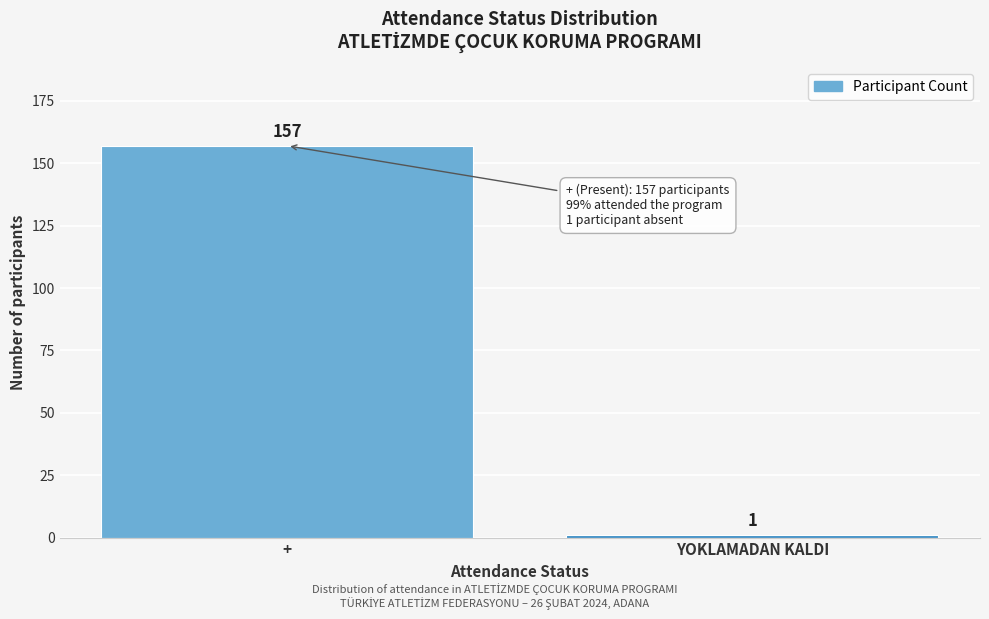

Reading right to left, list all the values displayed in this chart.

1	157